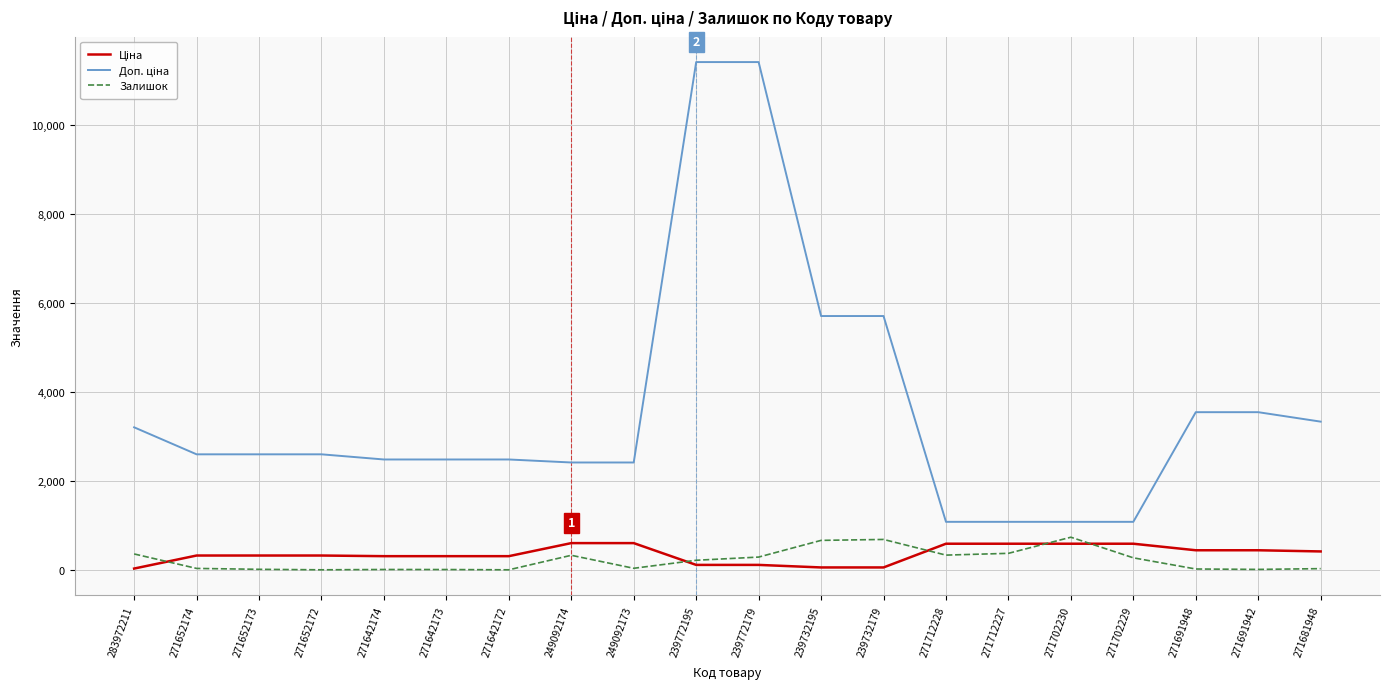

The Залишок series shows 1226.3 at 271702230. True or false?

False